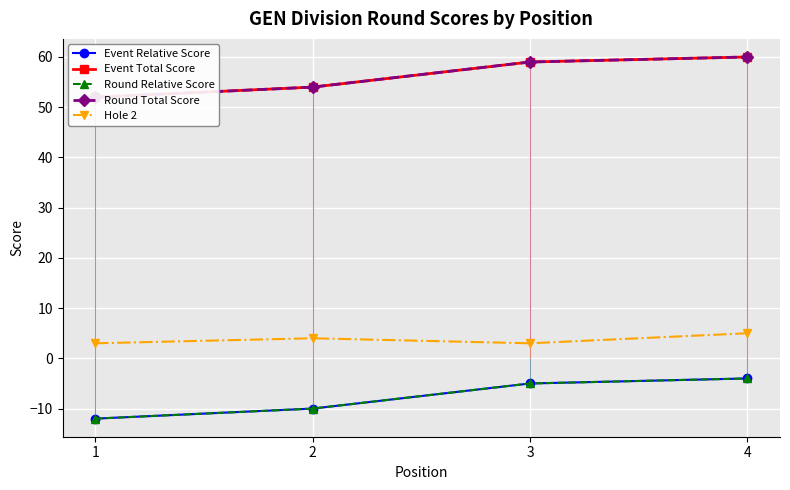

Count the number of categories in the chart.

4